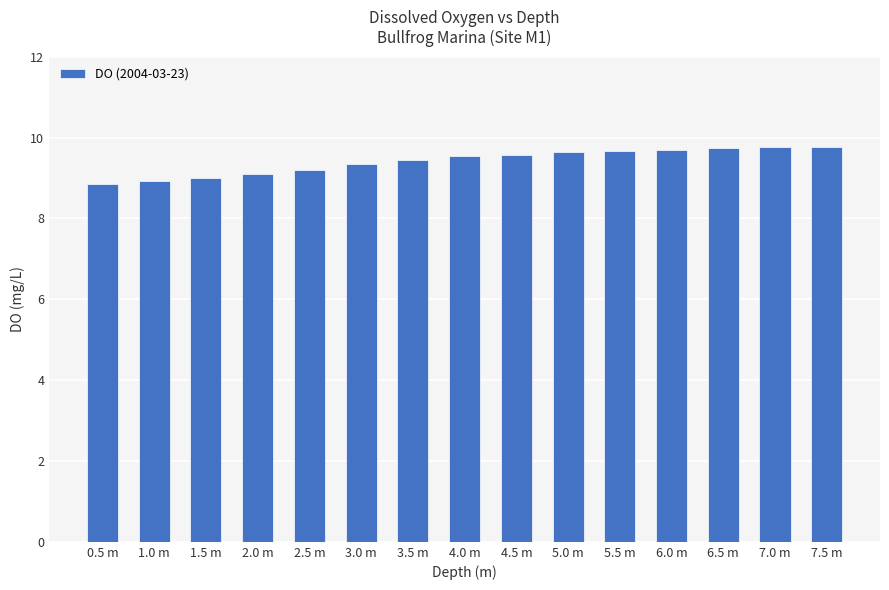

What is the difference between the values at 3.0 m and 7.5 m?

0.4